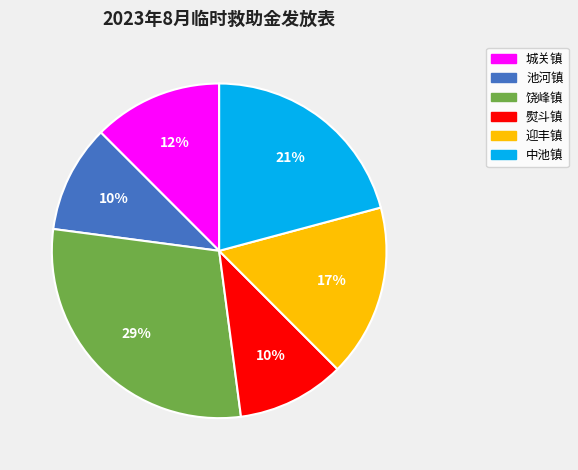

Which category has the biggest portion of the pie?

饶峰镇